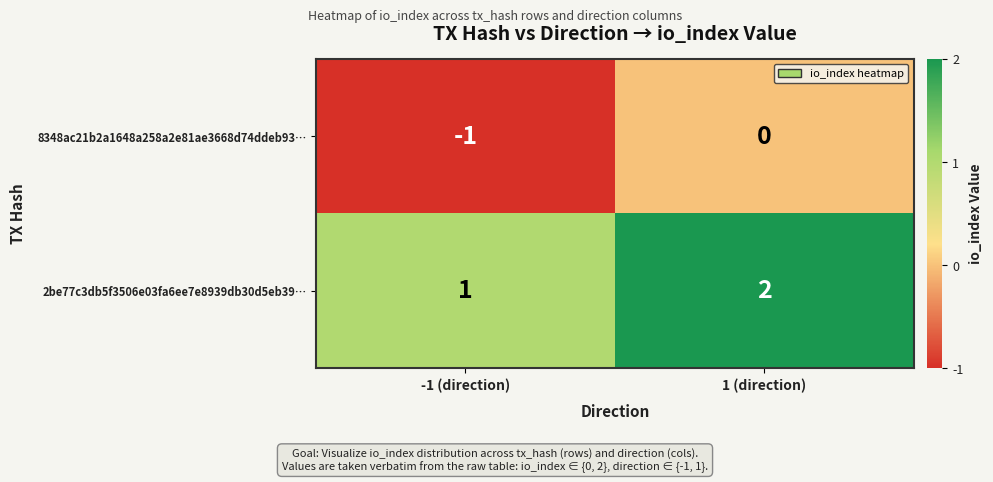

Reading left to right, what are all the values shown in this chart?

8348ac21b2a1648a258a2e81ae3668d74ddeb93…: -1	0
2be77c3db5f3506e03fa6ee7e8939db30d5eb39…: 1	2